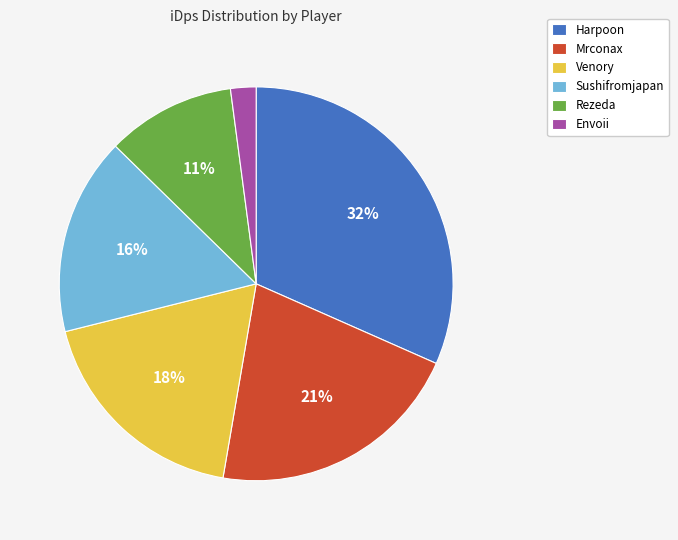

Is it true that Mrconax is 21% of the pie?

True